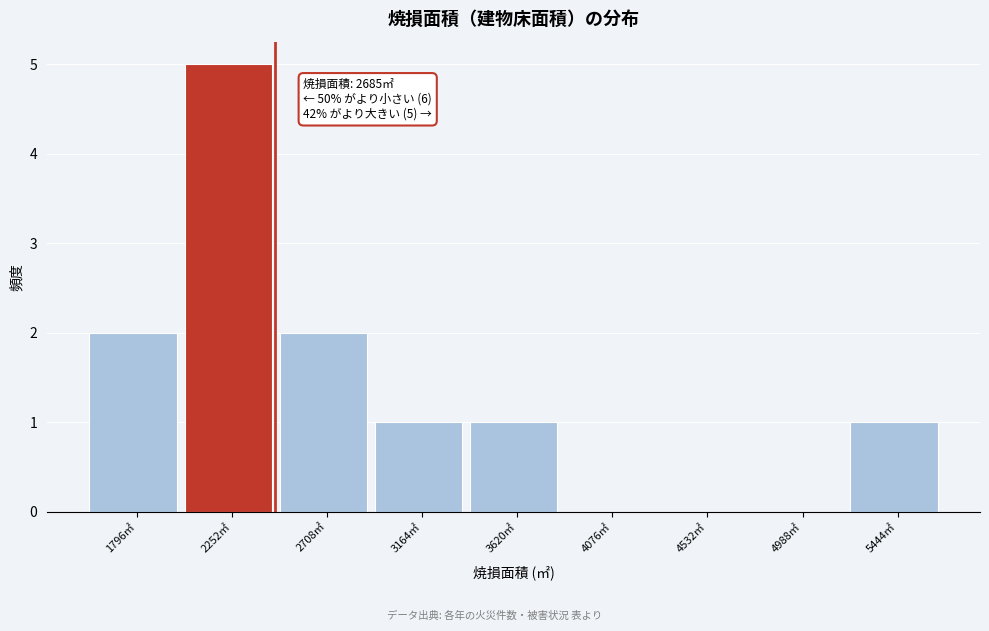

Reading right to left, what are all the values shown in this chart?

5444㎡=1	4988㎡=0	4532㎡=0	4076㎡=0	3620㎡=1	3164㎡=1	2708㎡=2	2252㎡=5	1796㎡=2